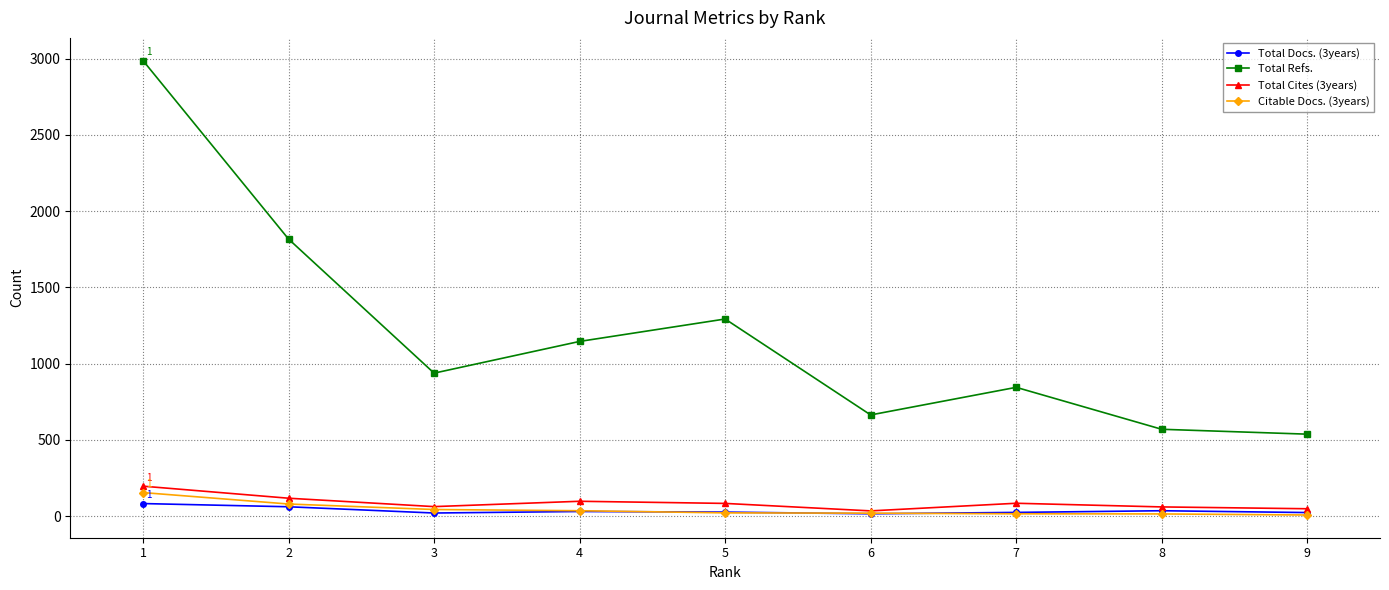

Which series has the widest spread of values?

Total Refs.